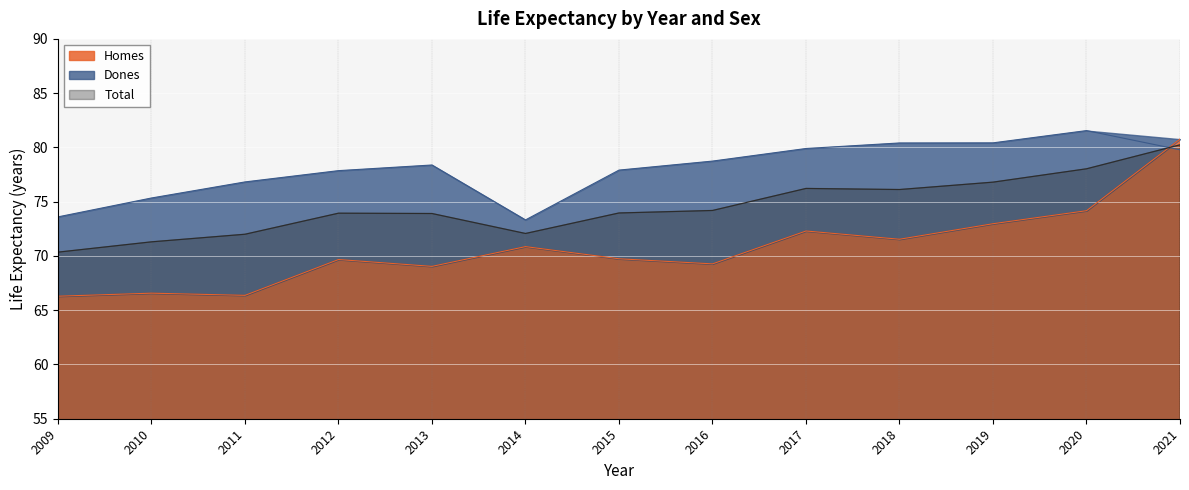

What is the difference between the Total values at 2016 and 2019?

2.6